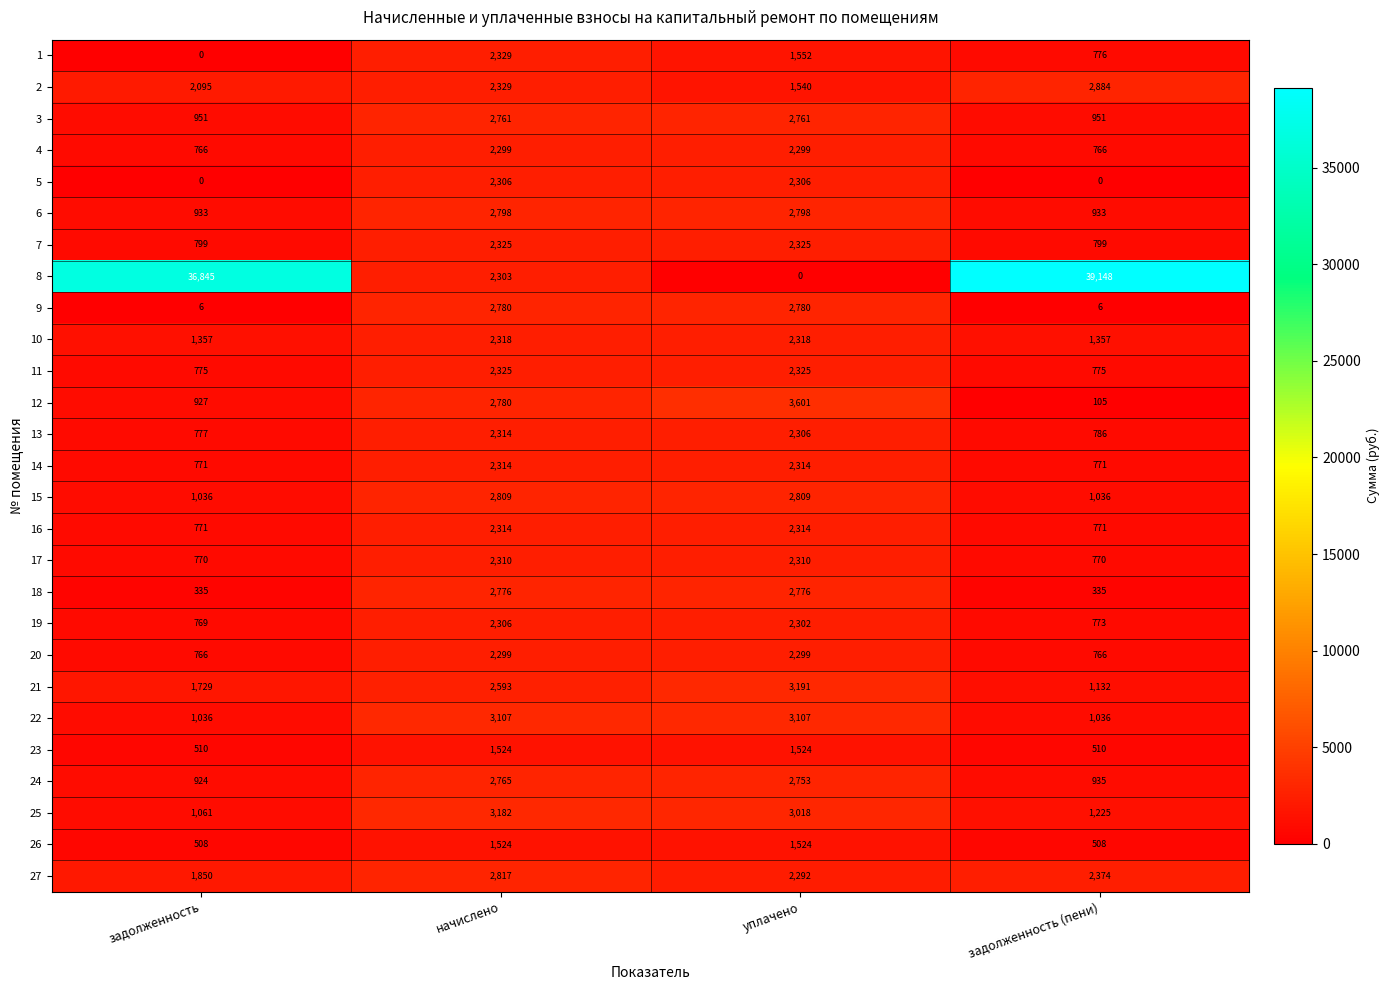

What is the sum of all 9 values?

5572